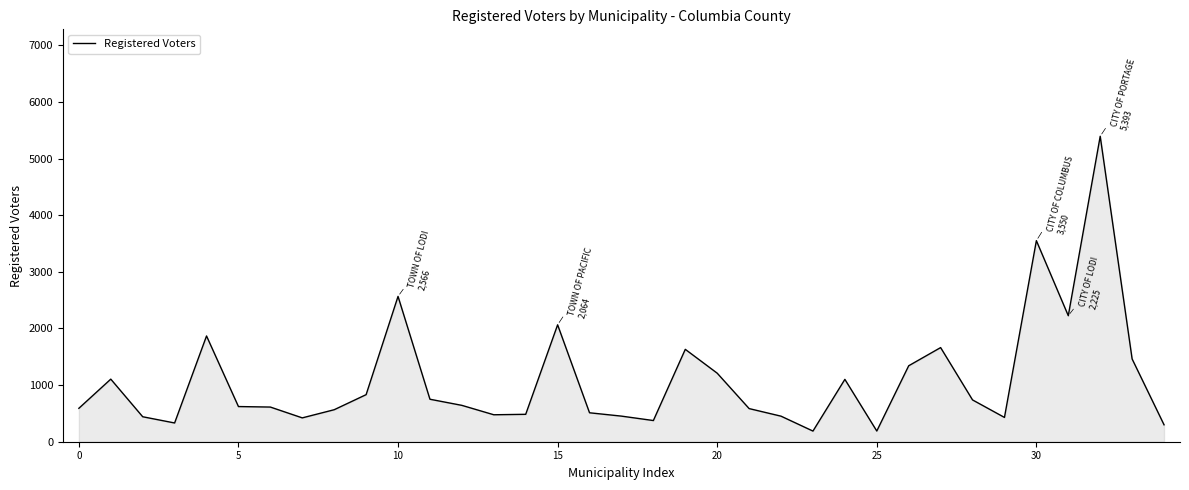

Does the chart display data point markers on the line(s)?

No